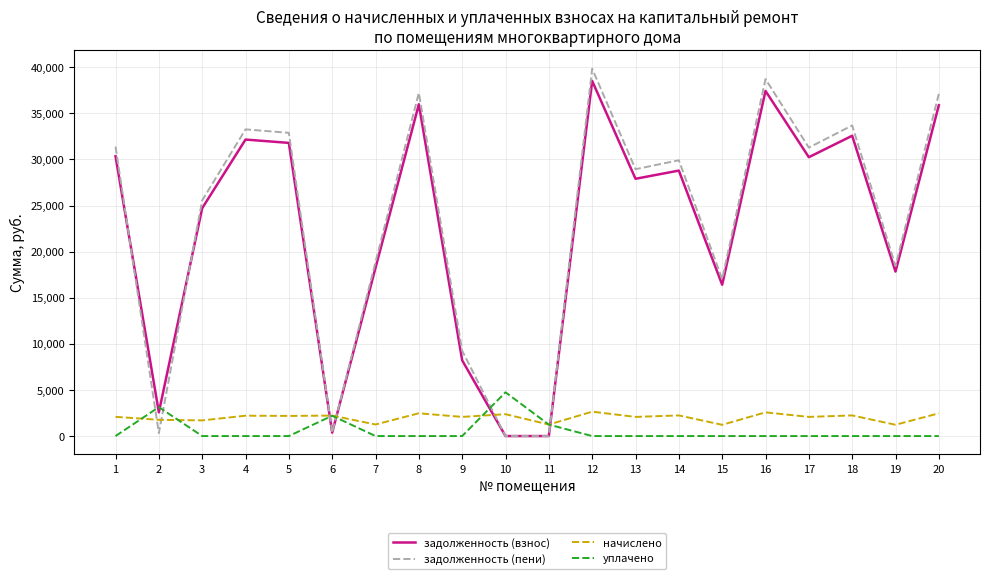

After their last crossing, which series has the higher values: уплачено or задолженность (взнос)?

задолженность (взнос)